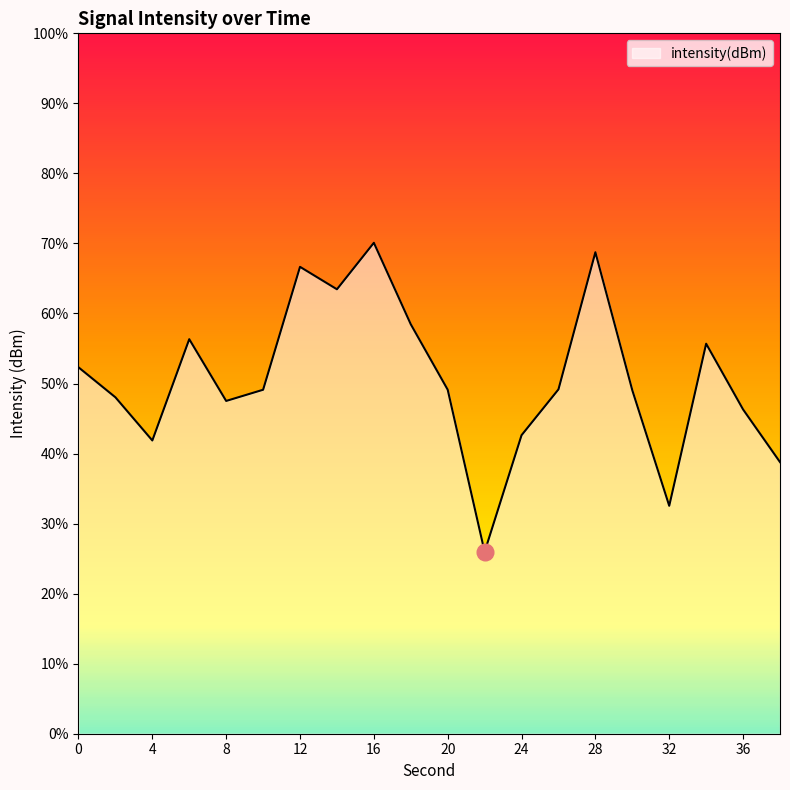

Rank the categories by value from lowest to highest.

22, 32, 38, 4, 24, 36, 8, 2, 30, 10, 20, 26, 0, 34, 6, 18, 14, 12, 28, 16